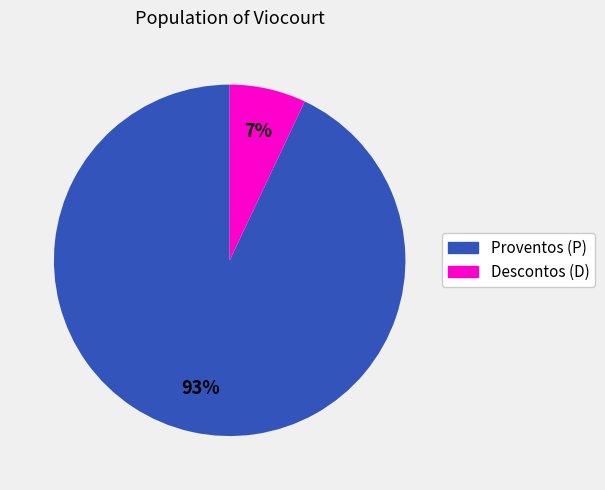

To the nearest percent, what is the average slice percentage?

50%